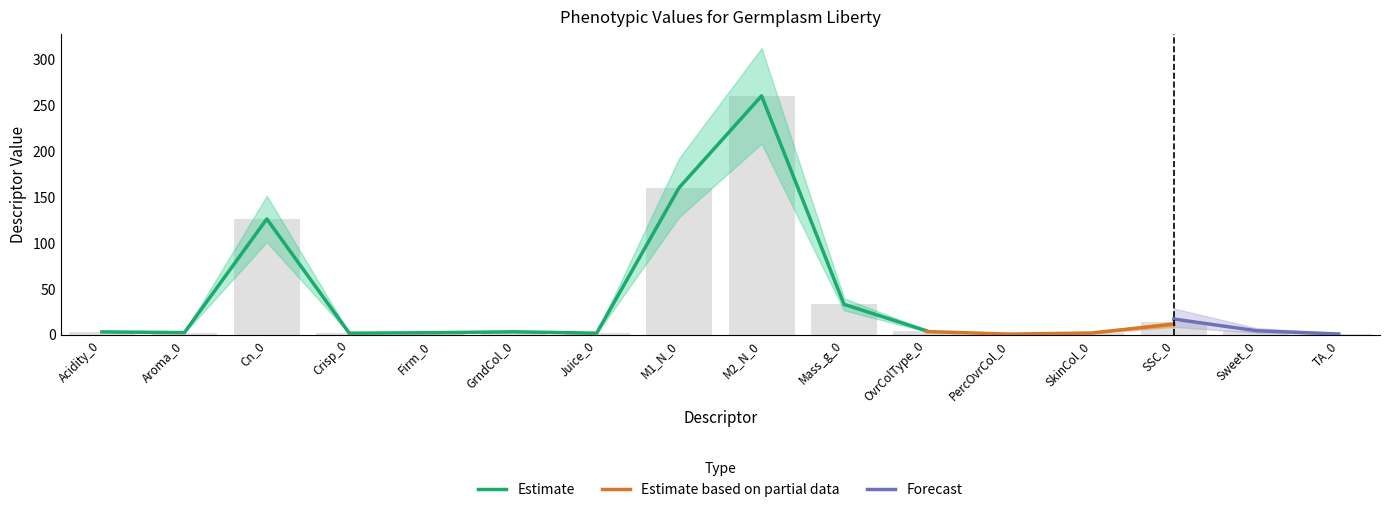

What is the label of the 2nd bar from the left?

Aroma_0